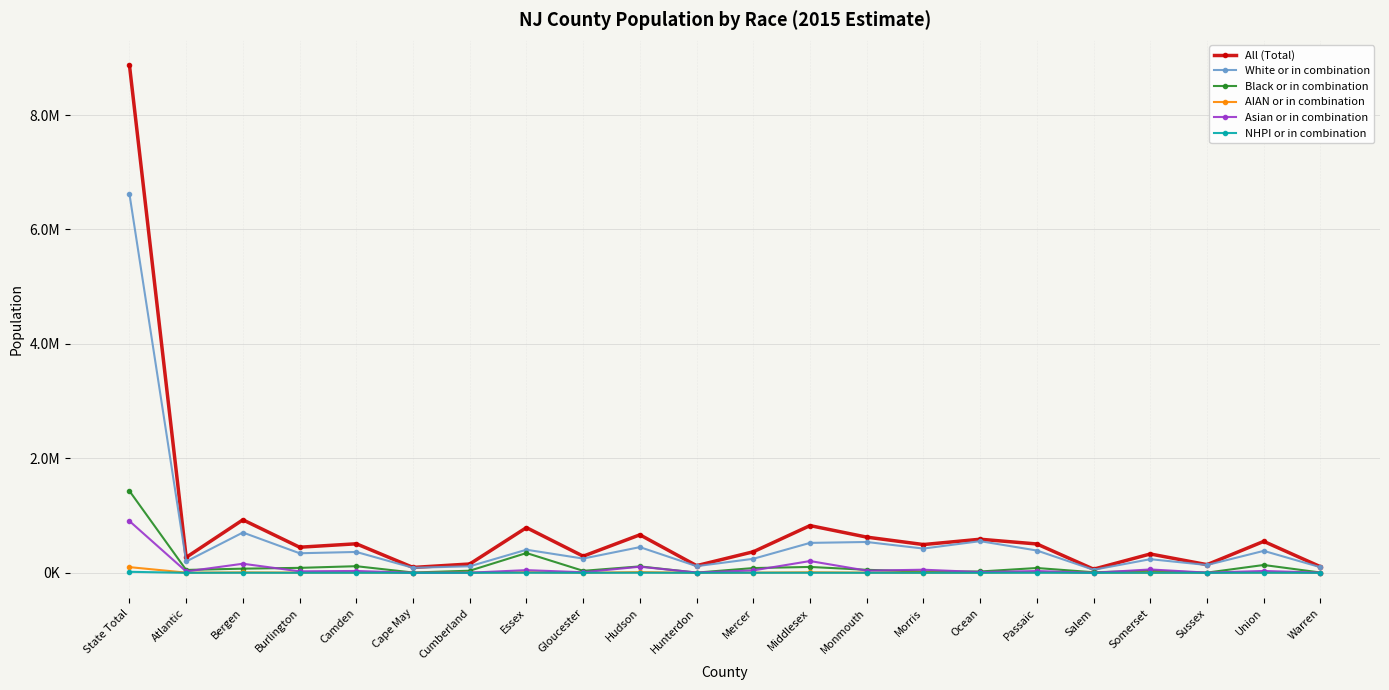

True or false: Asian or in combination and White or in combination intersect in this chart.

False